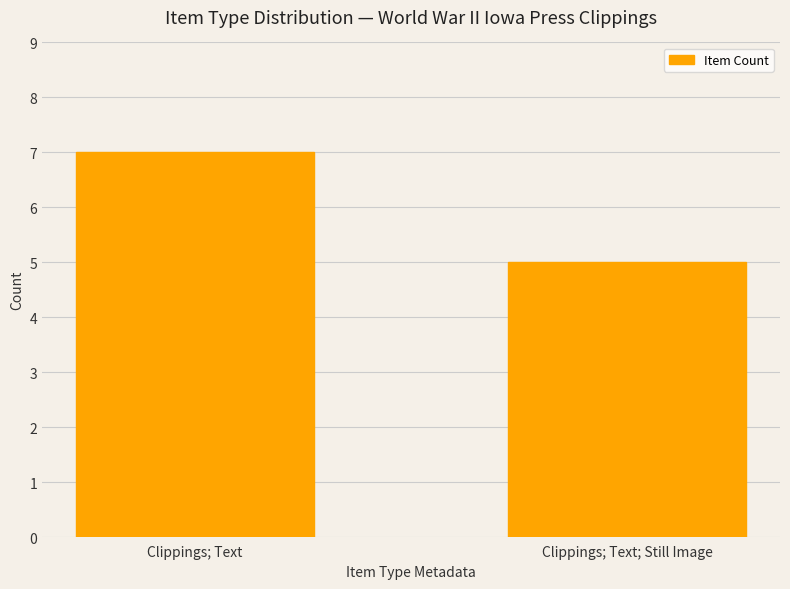

What is the value of the 2nd bar from the left?

5